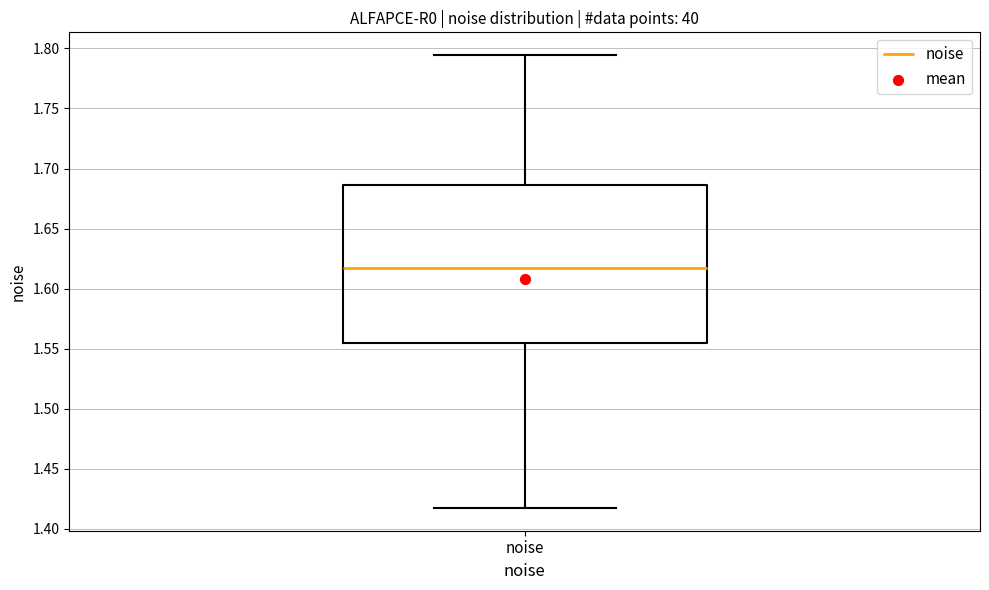

Where does the median line of the box for noise sit on the y-axis? The values are not printed on the chart, so give them approximately, as read against the axis.

1.615